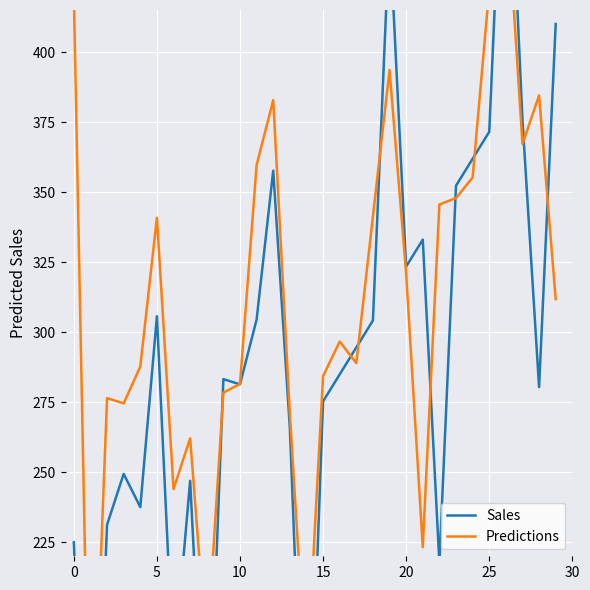

What is the minimum value shown in the chart?

88.1